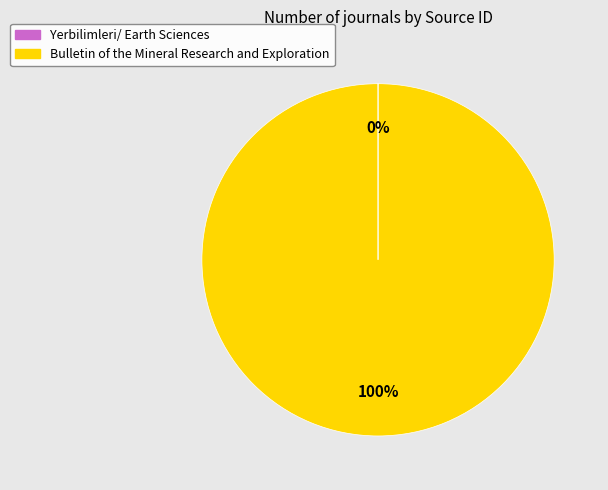

Which category accounts for the majority?

Bulletin of the Mineral Research and Exploration